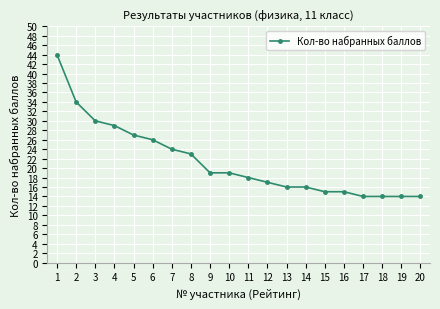

The value at 13 is 29. True or false?

False